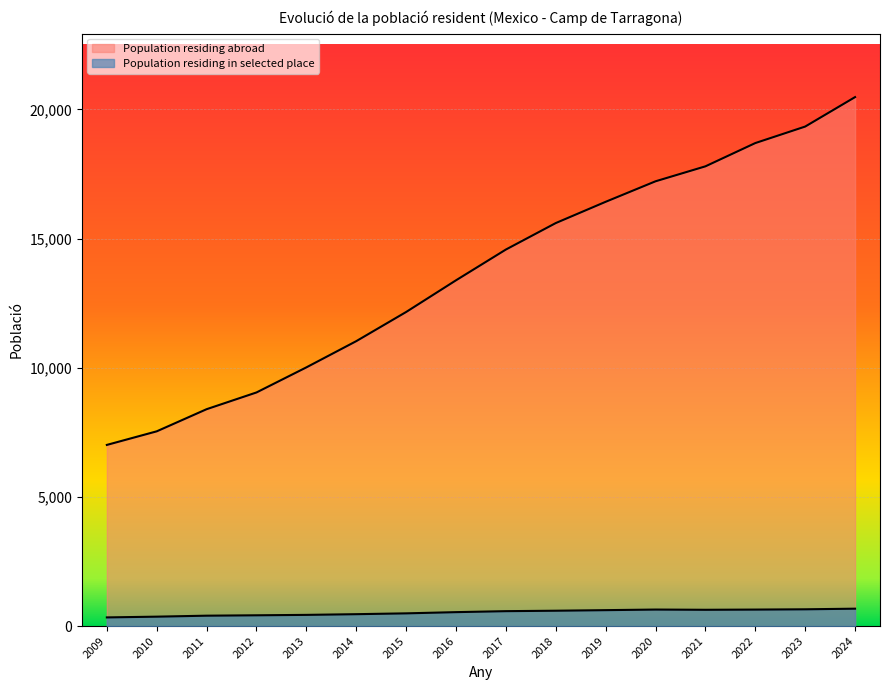

True or false: the data has more than 2 interior local peaks.

False